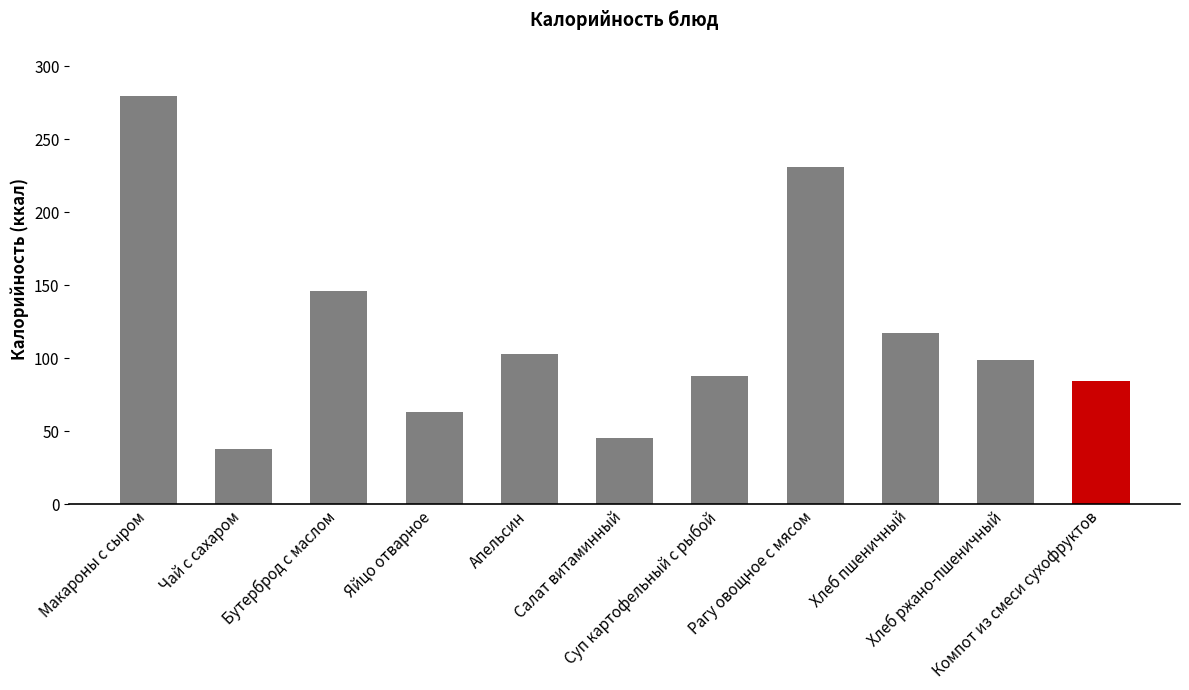

Are the bars grouped side by side (vs. stacked)?

No